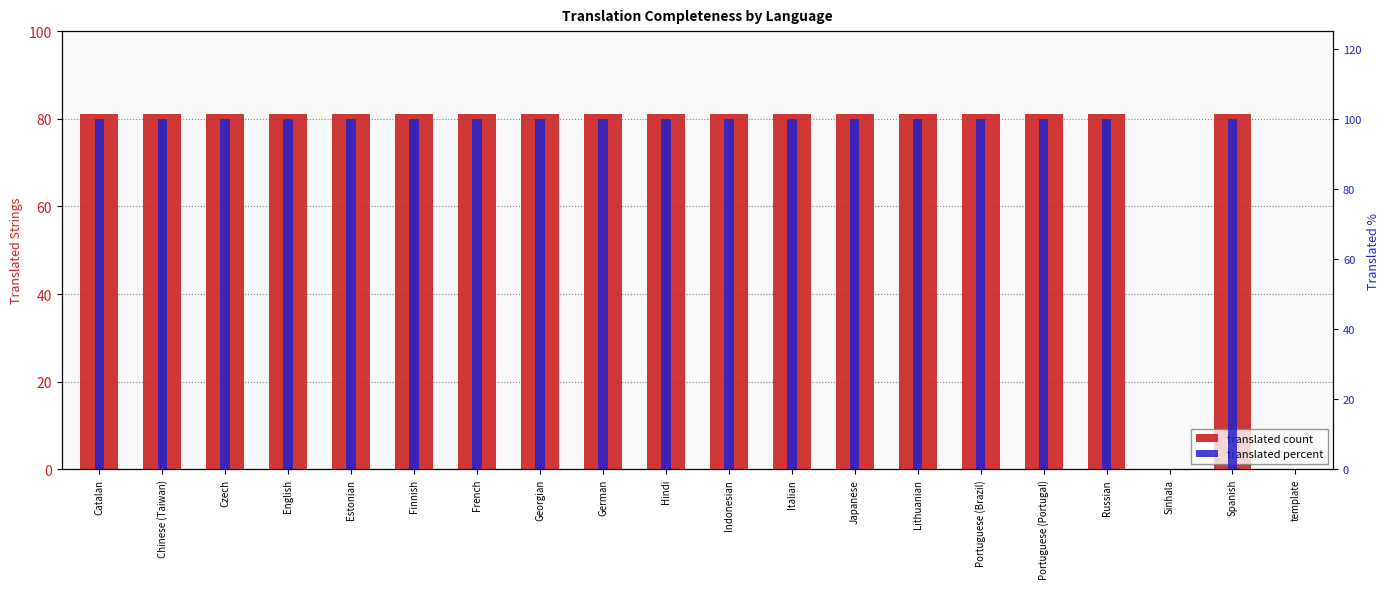

What is the value of the translated percent bar at the 15th from the left?

100